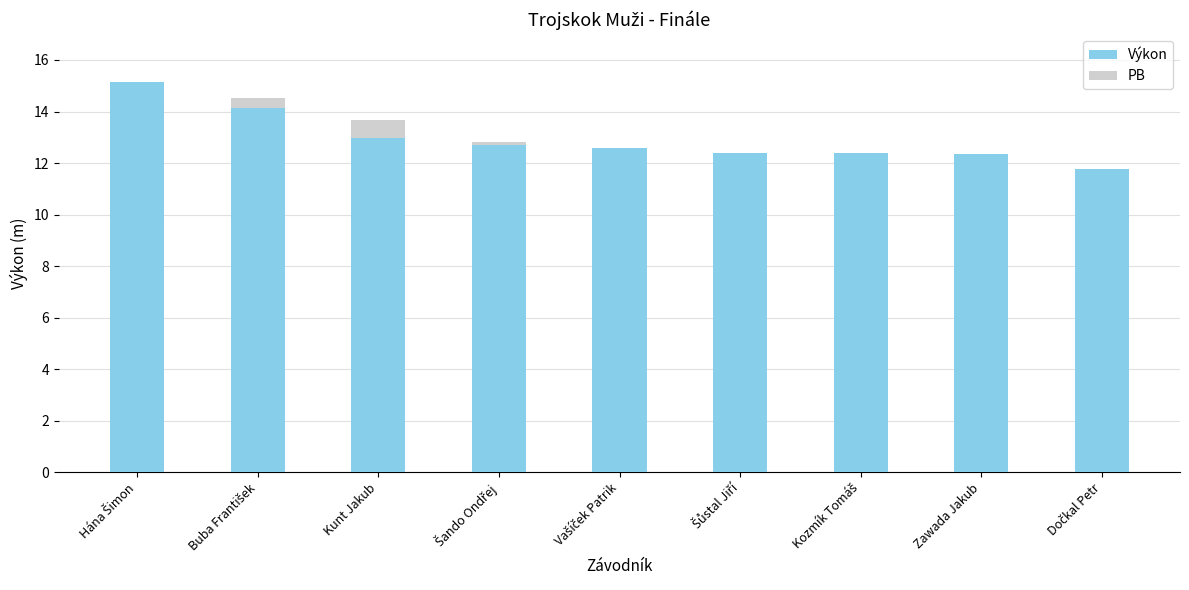

Are the bars horizontal?

No